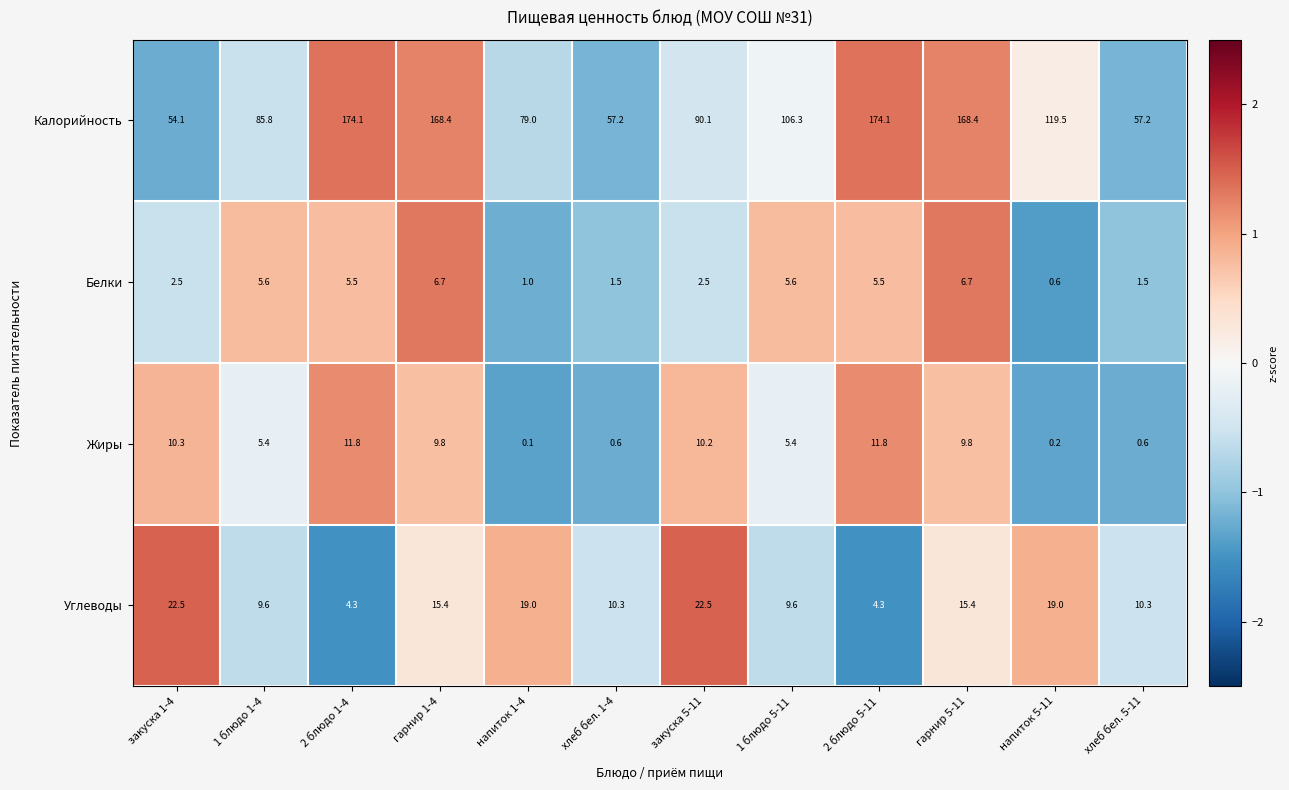

The value of Калорийность at 1 блюдо 1-4 is 85.8. True or false?

True